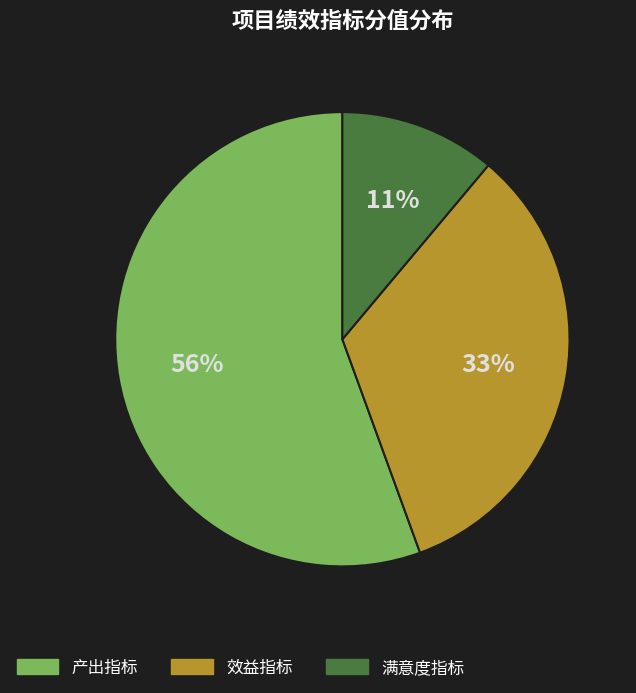

True or false: 满意度指标 accounts for 2% of the total.

False